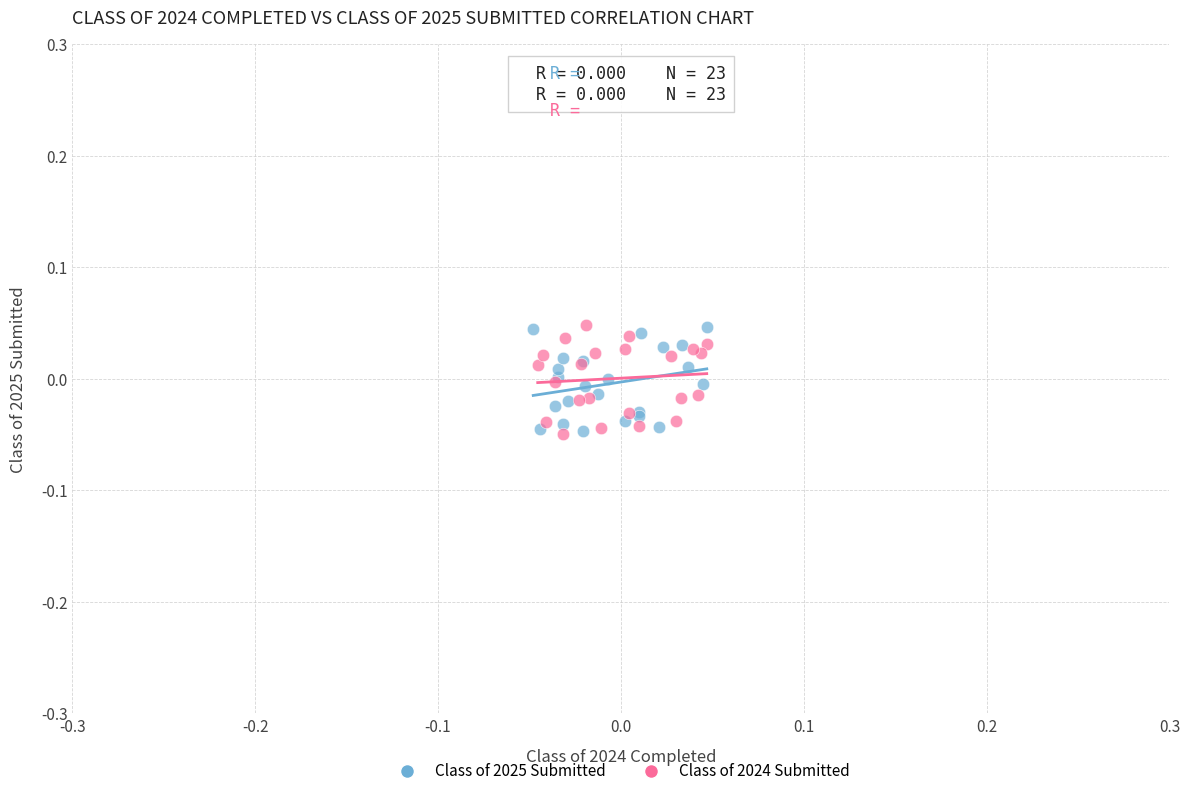

What are all the series names shown in the legend?

Class of 2025 Submitted, Class of 2024 Submitted